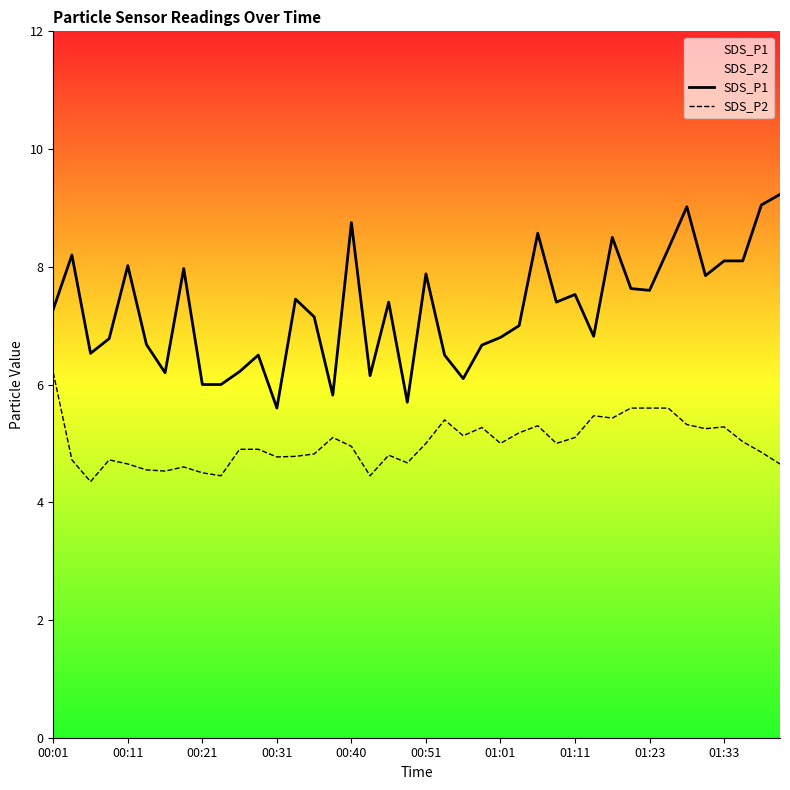

Reading left to right, what are all the values shown in this chart?

SDS_P1: 7.3	8.2	6.5	6.8	8.0	6.7	6.2	8.0	6.0	6.0	6.2	6.5	5.6	7.5	7.2	5.8	8.8	6.2	7.4	5.7	7.9	6.5	6.1	6.7	6.8	7.0	8.6	7.4	7.5	6.8	8.5	7.6	7.6	8.3	9.0	7.8	8.1	8.1	9.1	9.2
SDS_P2: 6.2	4.7	4.3	4.7	4.7	4.5	4.5	4.6	4.5	4.5	4.9	4.9	4.8	4.8	4.8	5.1	5.0	4.5	4.8	4.7	5.0	5.4	5.1	5.3	5.0	5.2	5.3	5.0	5.1	5.5	5.4	5.6	5.6	5.6	5.3	5.2	5.3	5.0	4.8	4.7